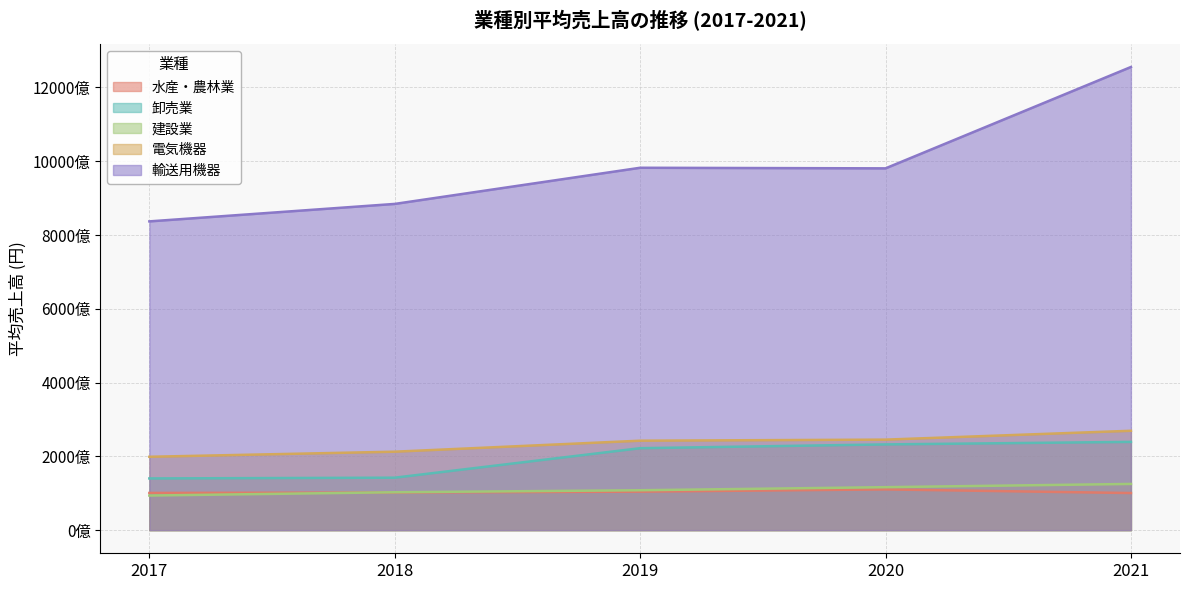

What are all the series names shown in the legend?

水産・農林業, 卸売業, 建設業, 電気機器, 輸送用機器